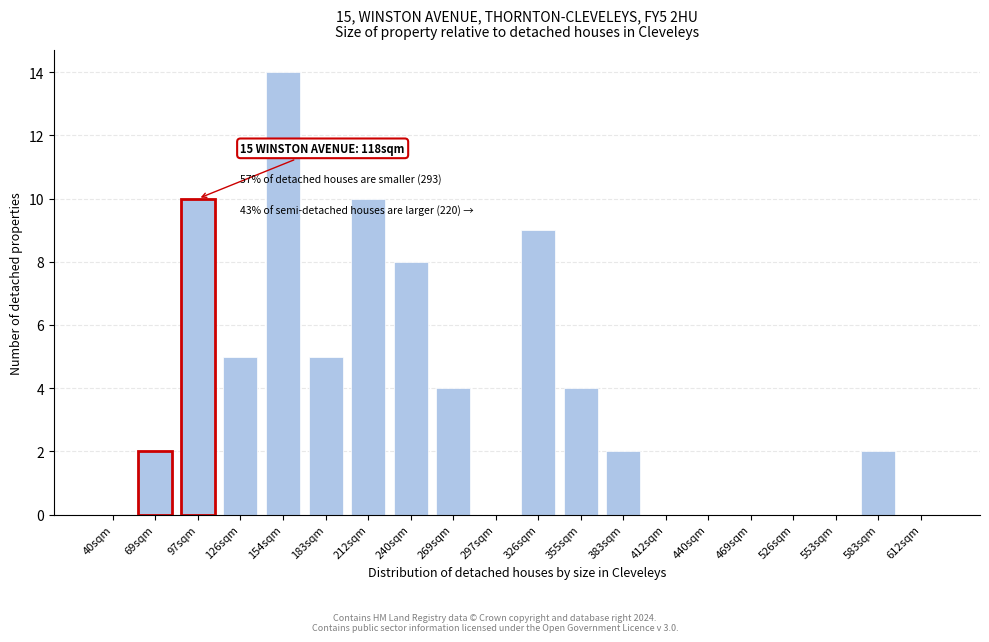

Reading left to right, transcribe all the data shown in this chart.

40sqm=0	69sqm=2	97sqm=10	126sqm=5	154sqm=14	183sqm=5	212sqm=10	240sqm=8	269sqm=4	297sqm=0	326sqm=9	355sqm=4	383sqm=2	412sqm=0	440sqm=0	469sqm=0	526sqm=0	553sqm=0	583sqm=2	612sqm=0